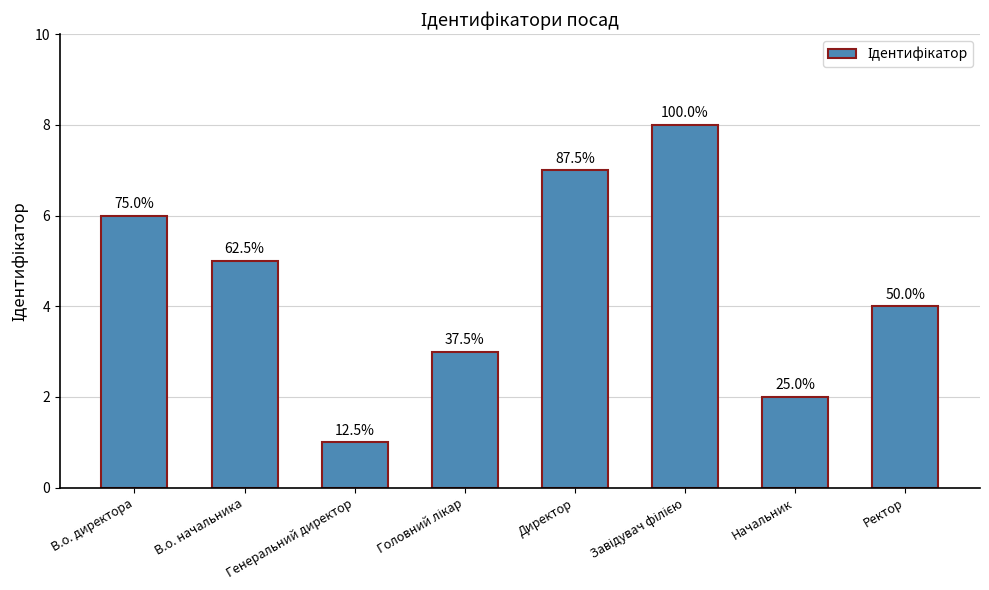

True or false: the data shows 2 at Головний лікар.

False